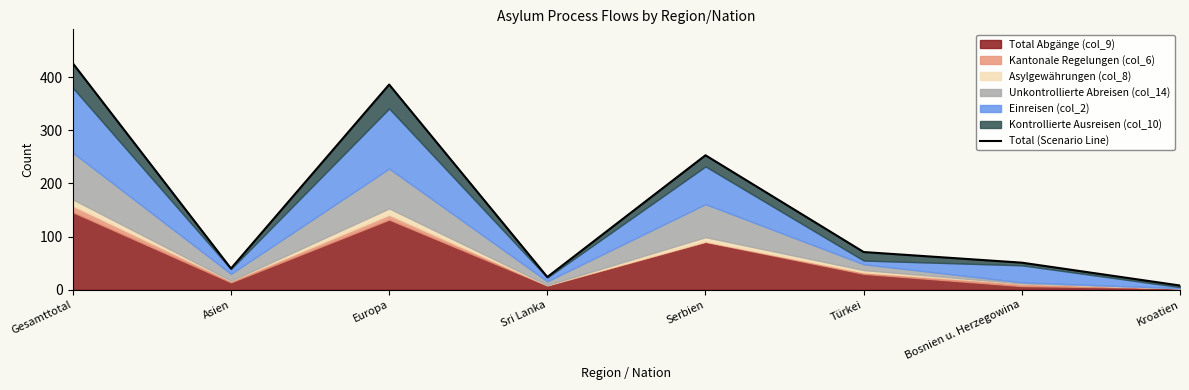

What is the greatest value displayed?

426